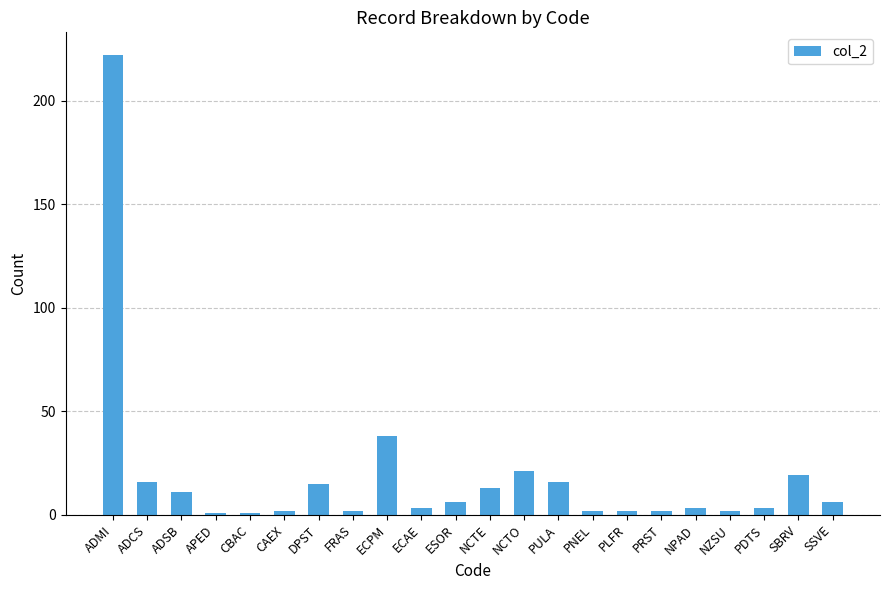

What is the change in value from APED to CAEX?

+1